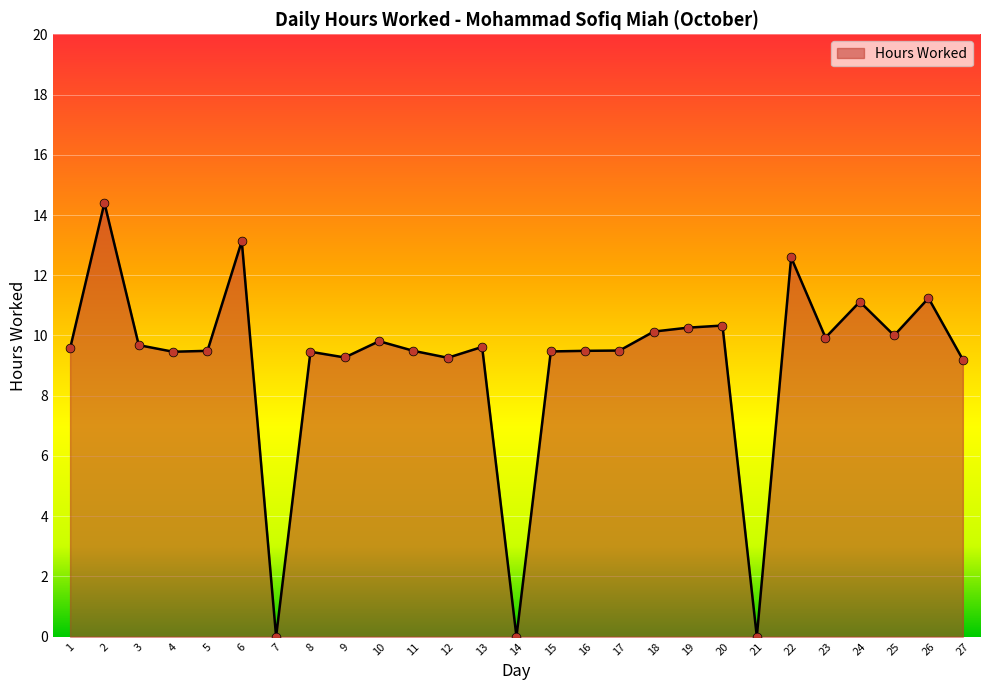

What is the change in value from 25 to 26?

+1.2